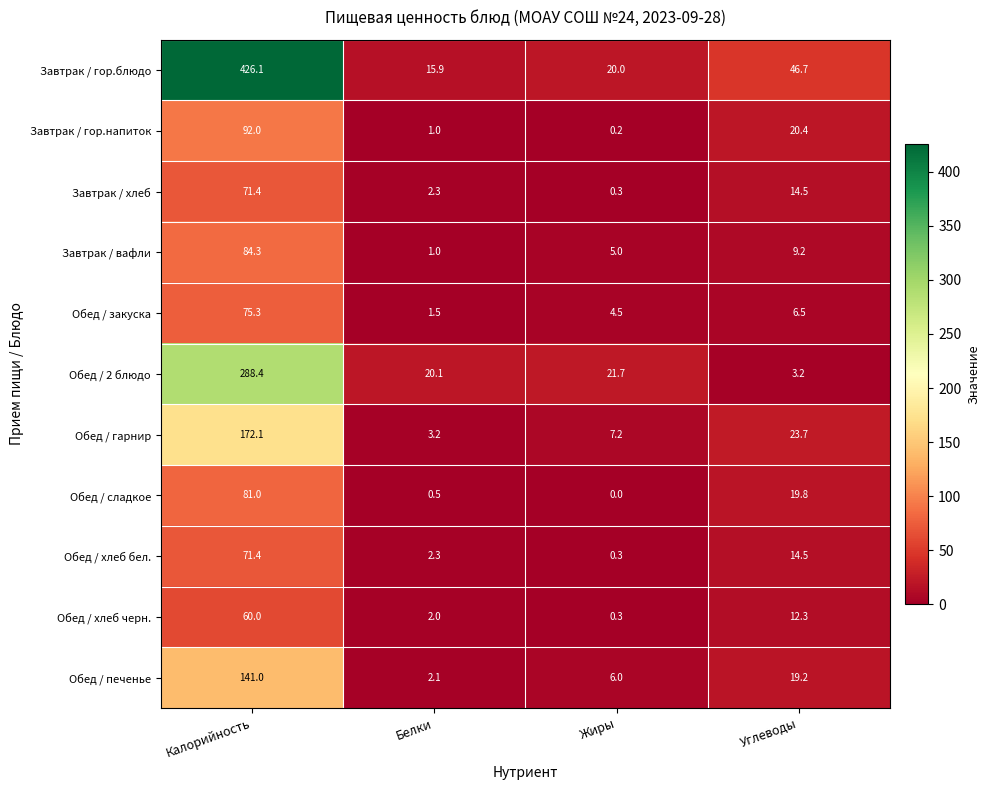

At which label is Завтрак / хлеб closest to 35?

Углеводы